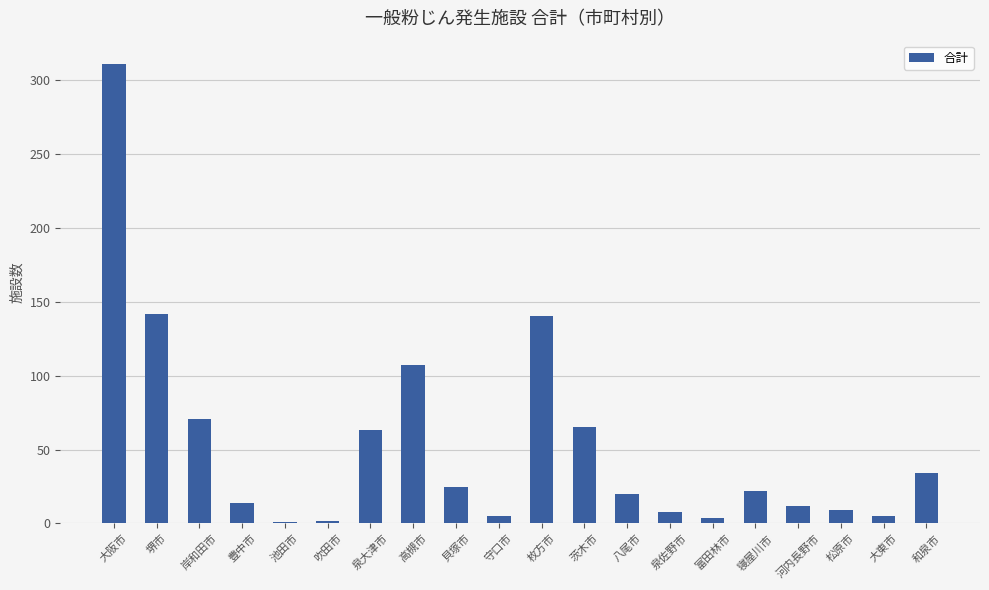

Which has a higher value, 和泉市 or 八尾市?

和泉市